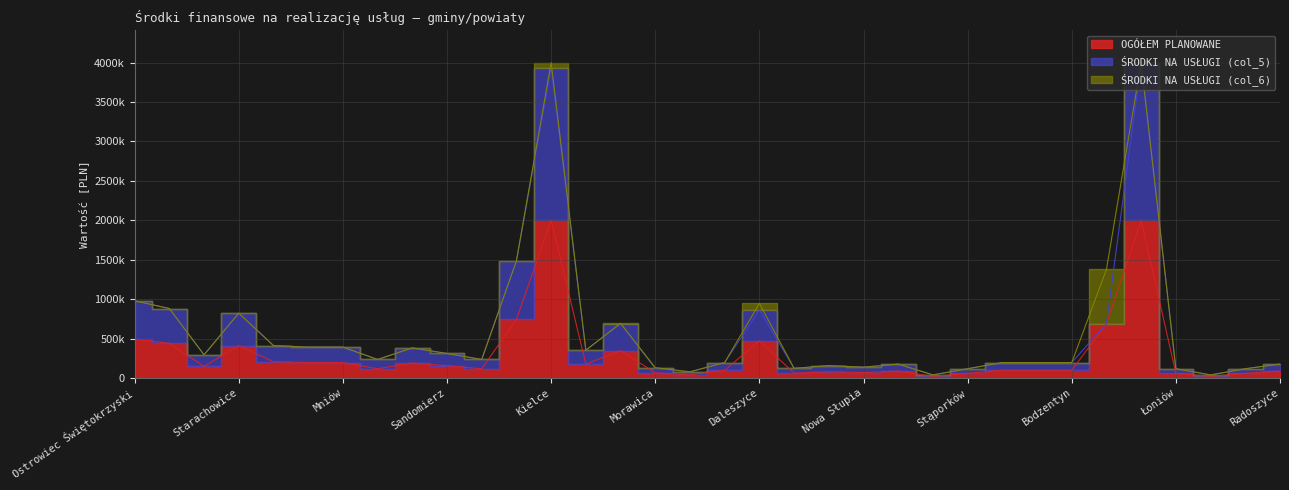

True or false: ŚRODKI NA USŁUGI (col_5) and OGÓŁEM PLANOWANE intersect in this chart.

False